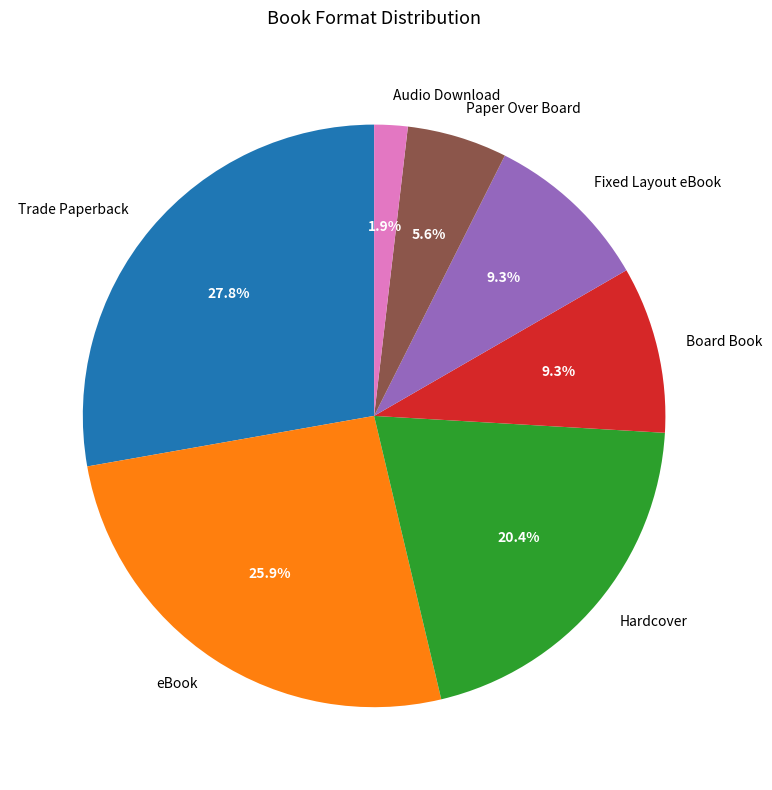

Which slice is the largest?

Trade Paperback